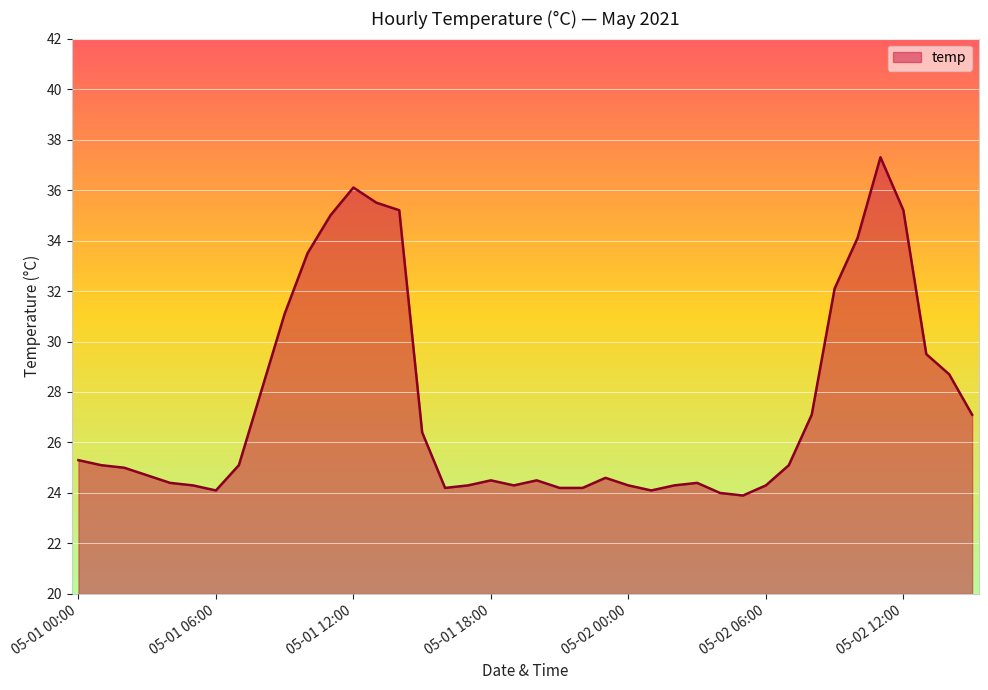

What is the difference between the maximum and second lowest values?

13.3